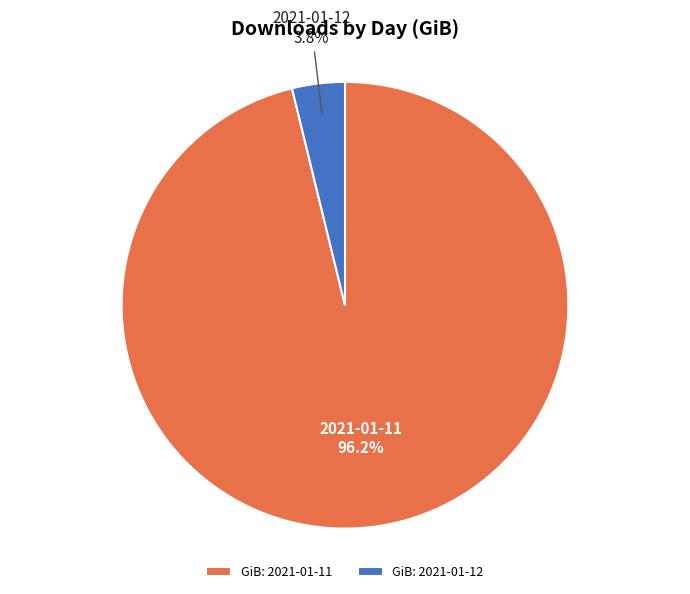

To the nearest percent, what is the difference between the largest and smallest slice percentages?

92%